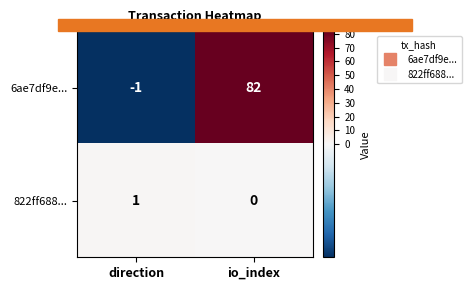

Reading left to right, transcribe all the data shown in this chart.

6ae7df9e...: -1	82
822ff688...: 1	0